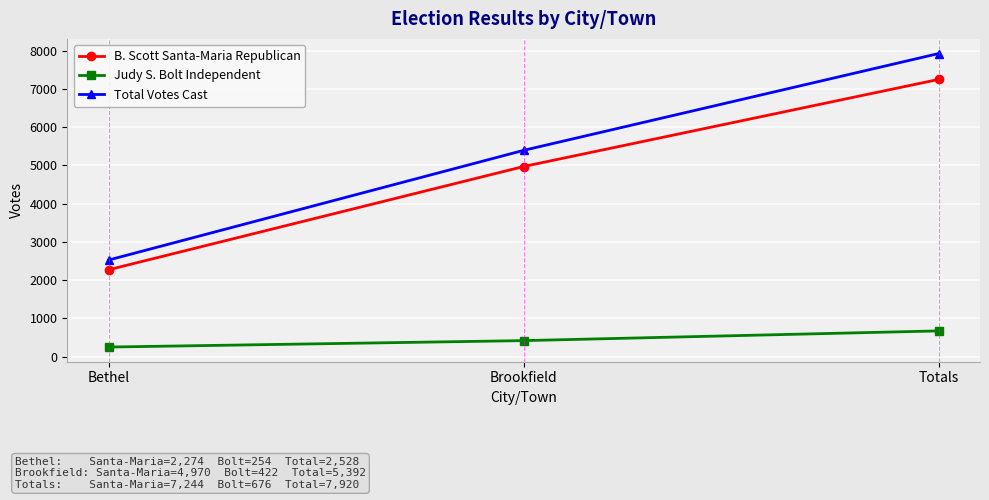

Reading right to left, what are all the values shown in this chart?

B. Scott Santa-Maria Republican: 7244	4970	2274
Judy S. Bolt Independent: 676	422	254
Total Votes Cast: 7920	5392	2528